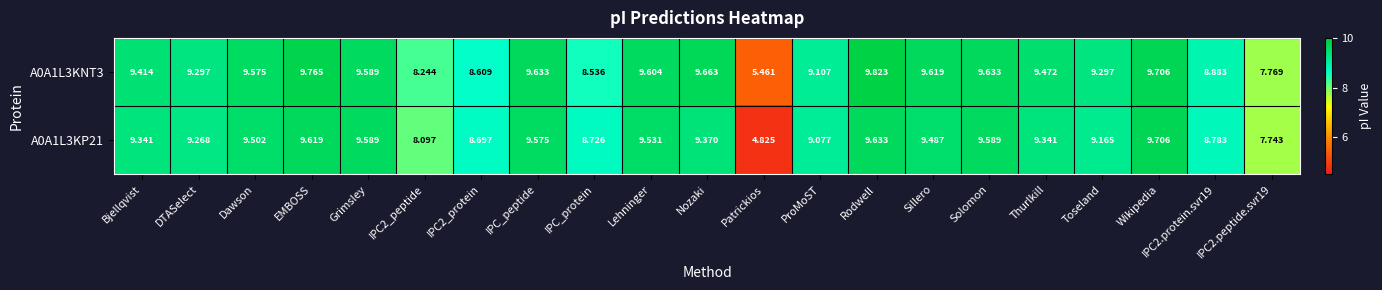

What is the difference between the highest and lowest values at Thurlkill?

0.1